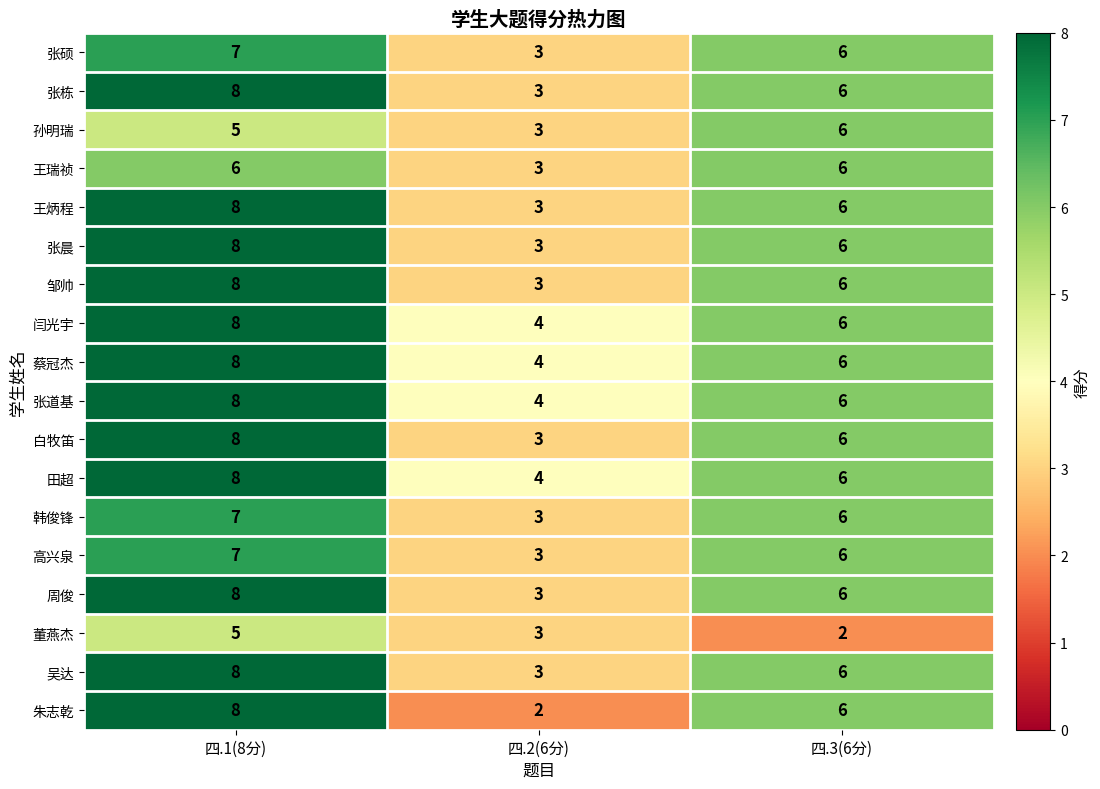

What is the total value across all series at 四.2(6分)?

57